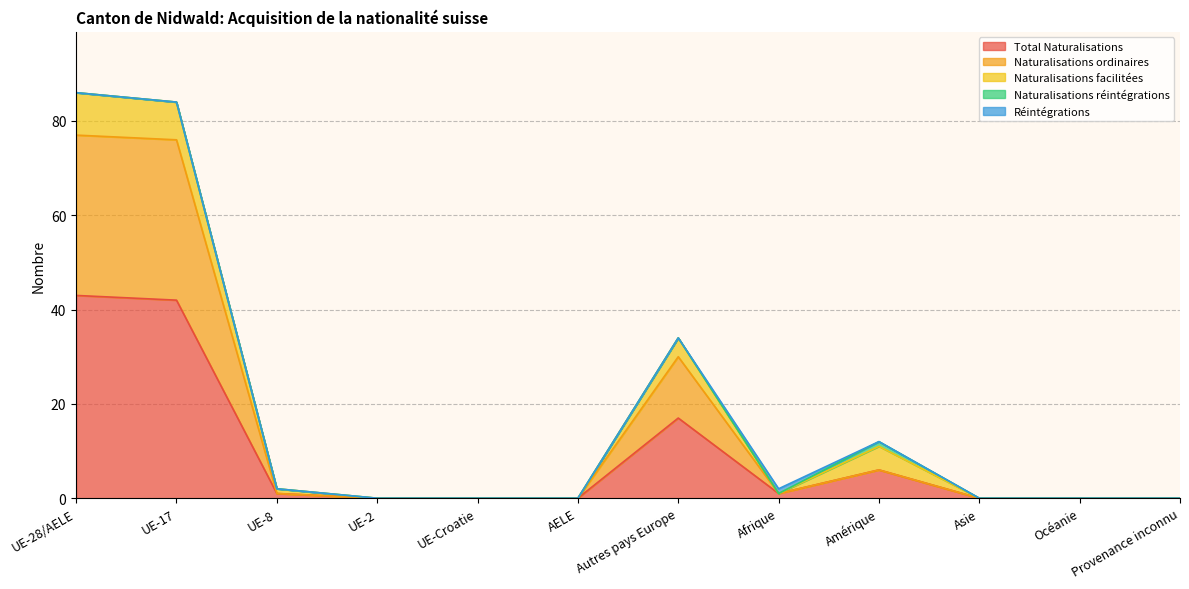

Which series has the largest total across all categories?

Total Naturalisations